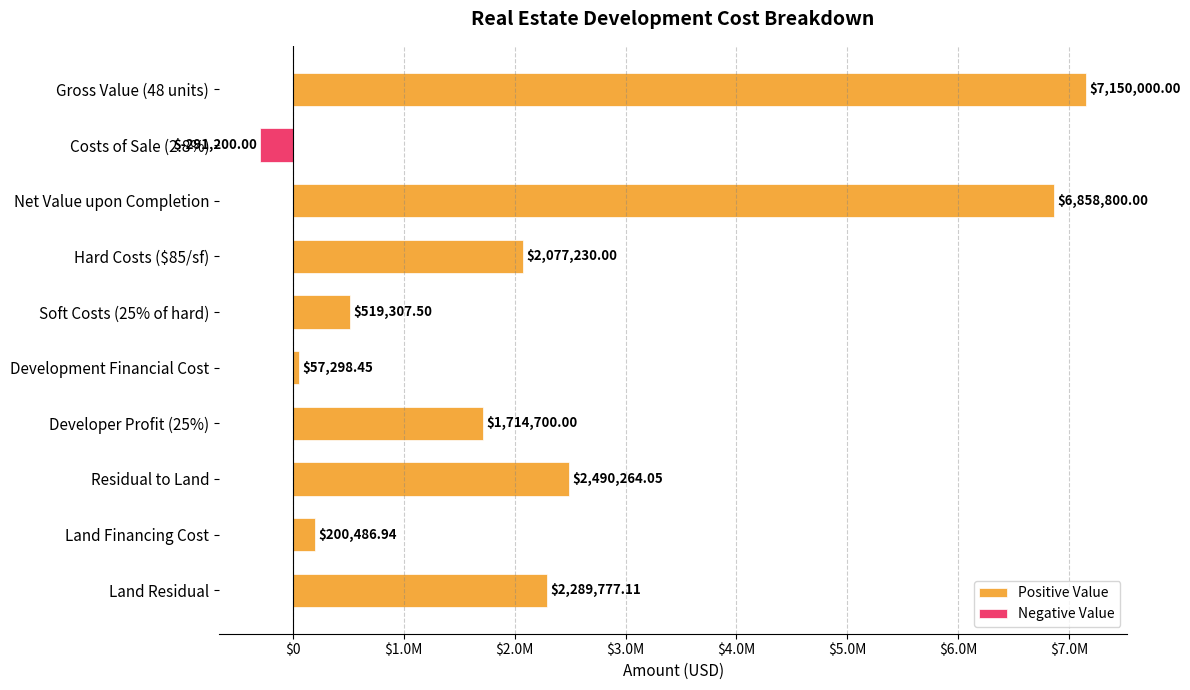

At Hard Costs ($85/sf), list the series in order from largest to smallest.

Positive Value, Negative Value